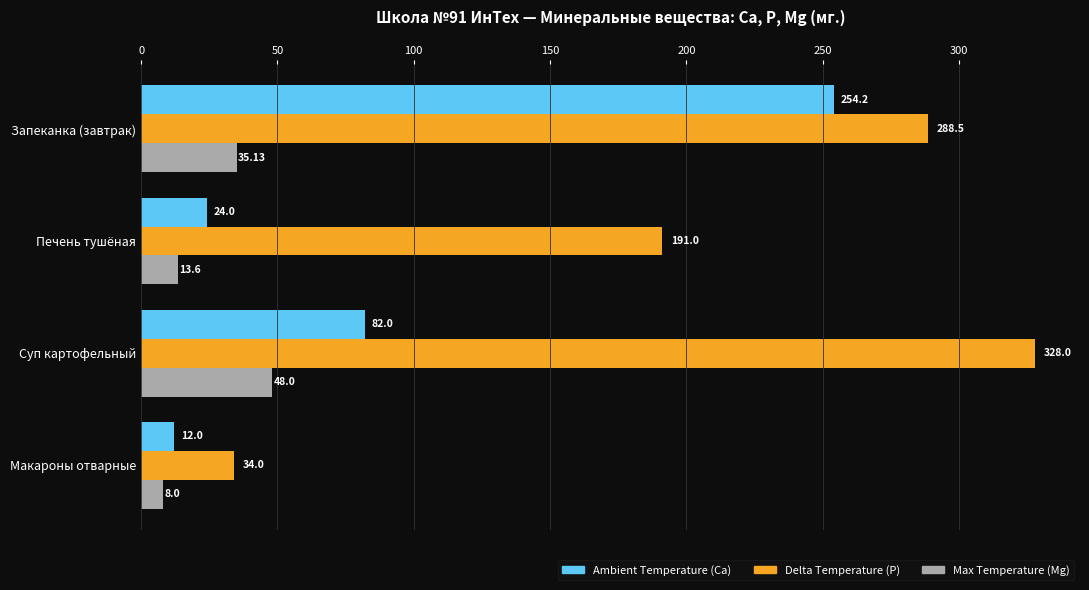

List the series in order of their overall mean, highest first.

Delta Temperature (P), Ambient Temperature (Ca), Max Temperature (Mg)